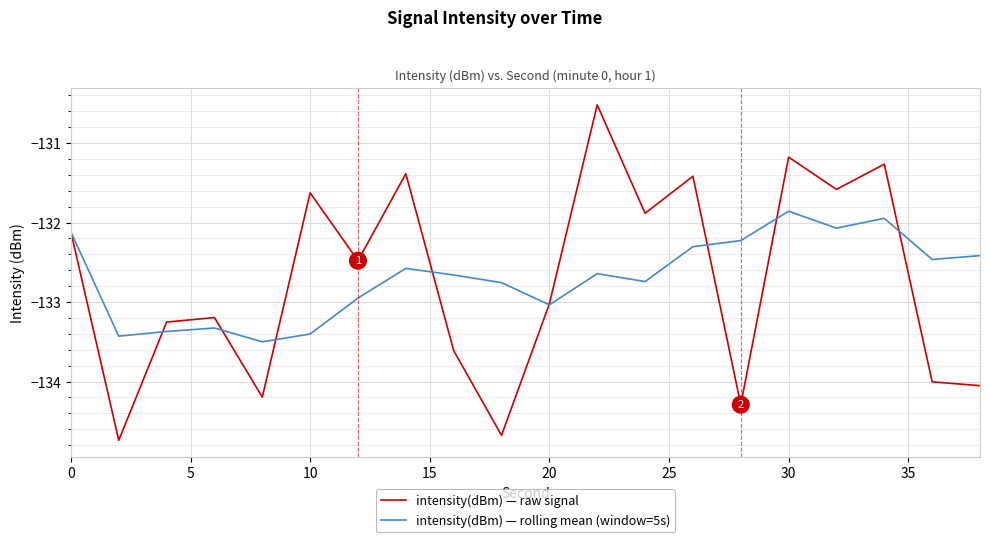

List the series in order of their peak value, highest first.

intensity(dBm) — raw signal, intensity(dBm) — rolling mean (window=5s)